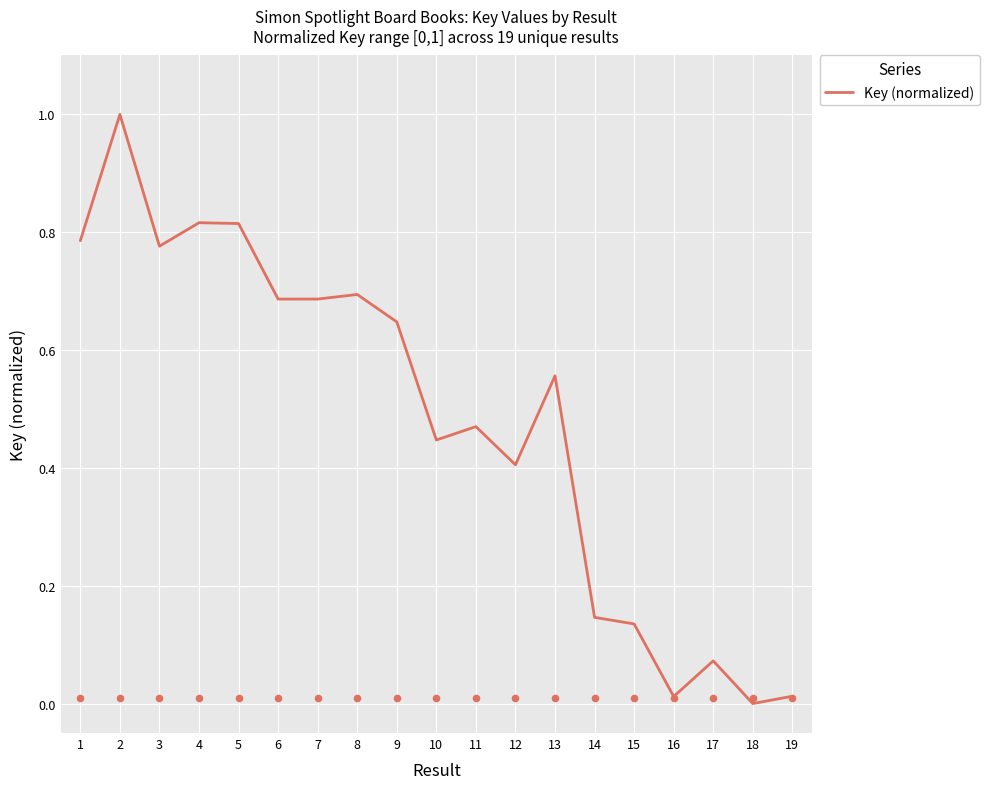

Which has a higher value, 11 or 9?

9